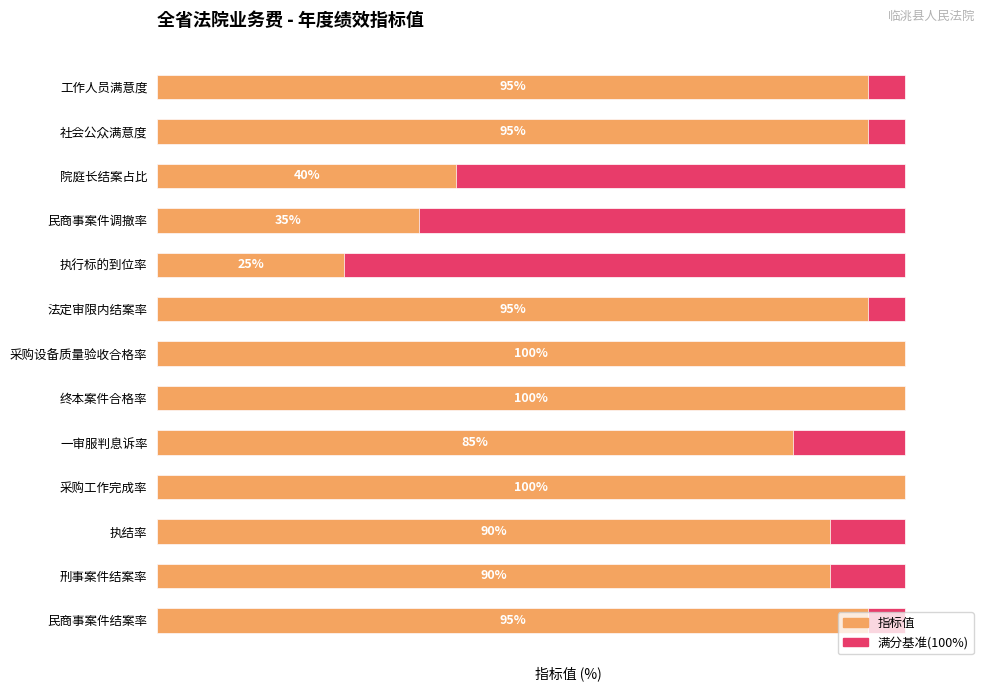

Which series has the widest spread of values?

指标值